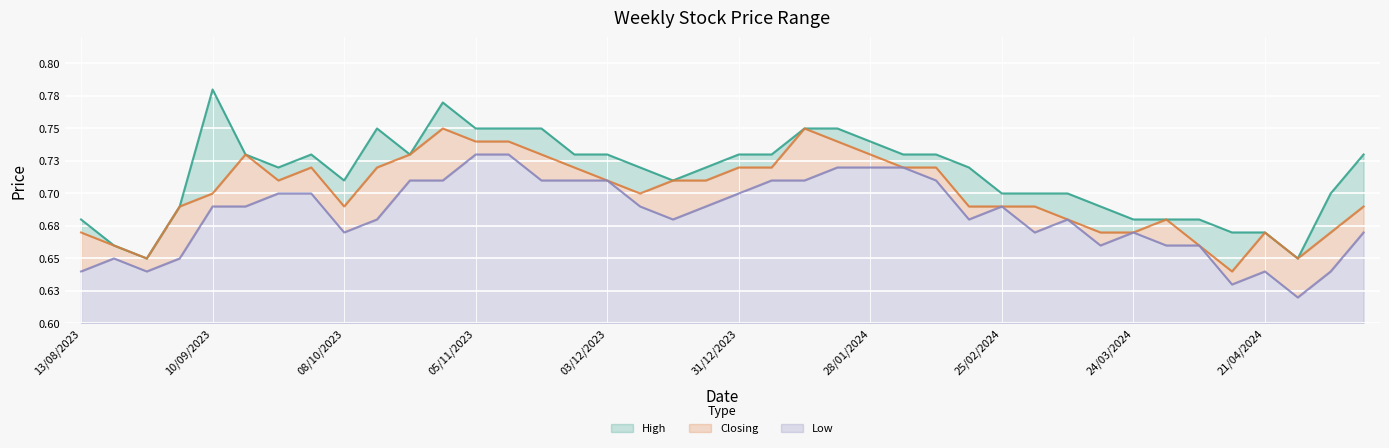

What value does the Closing series have at 14/01/2024?

0.8